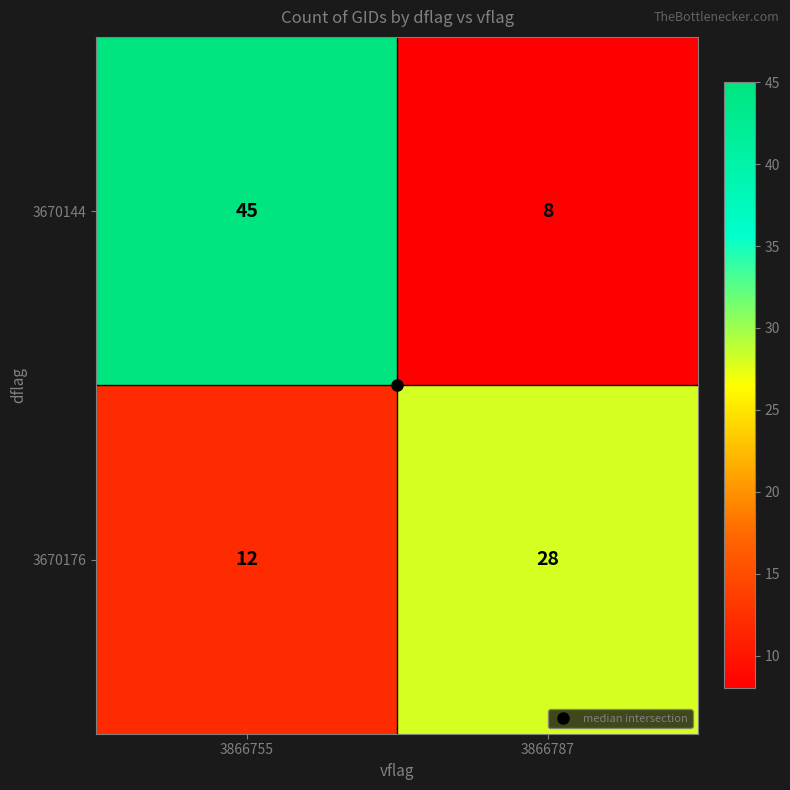

What is the greatest value displayed?

45